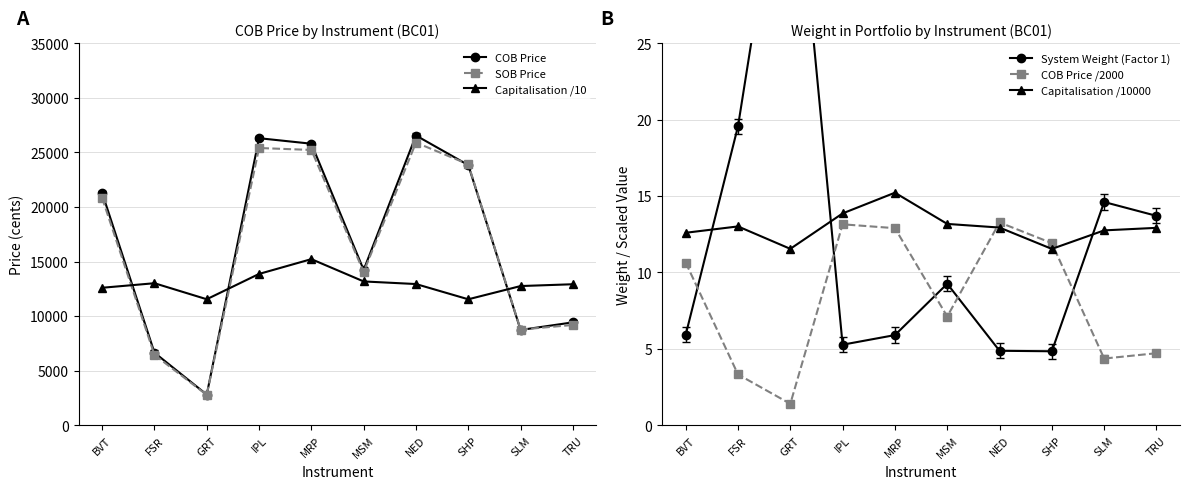

What is the value of the COB Price /2000 point at the 10th from the left?

4.7